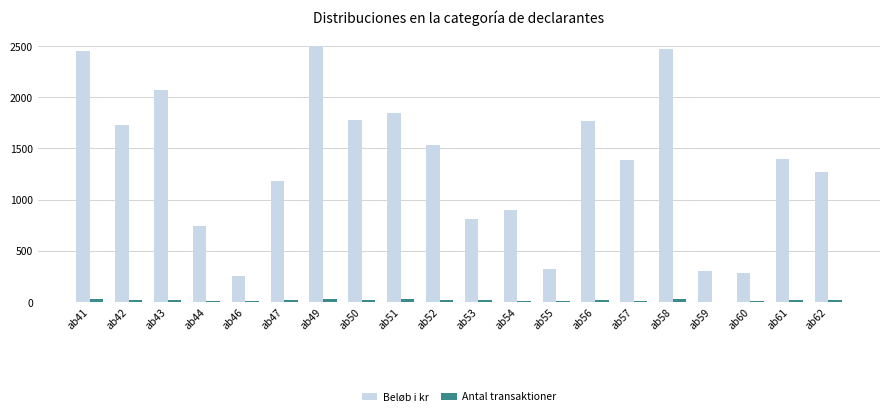

Which series changed the most between ab42 and ab62?

Beløb i kr